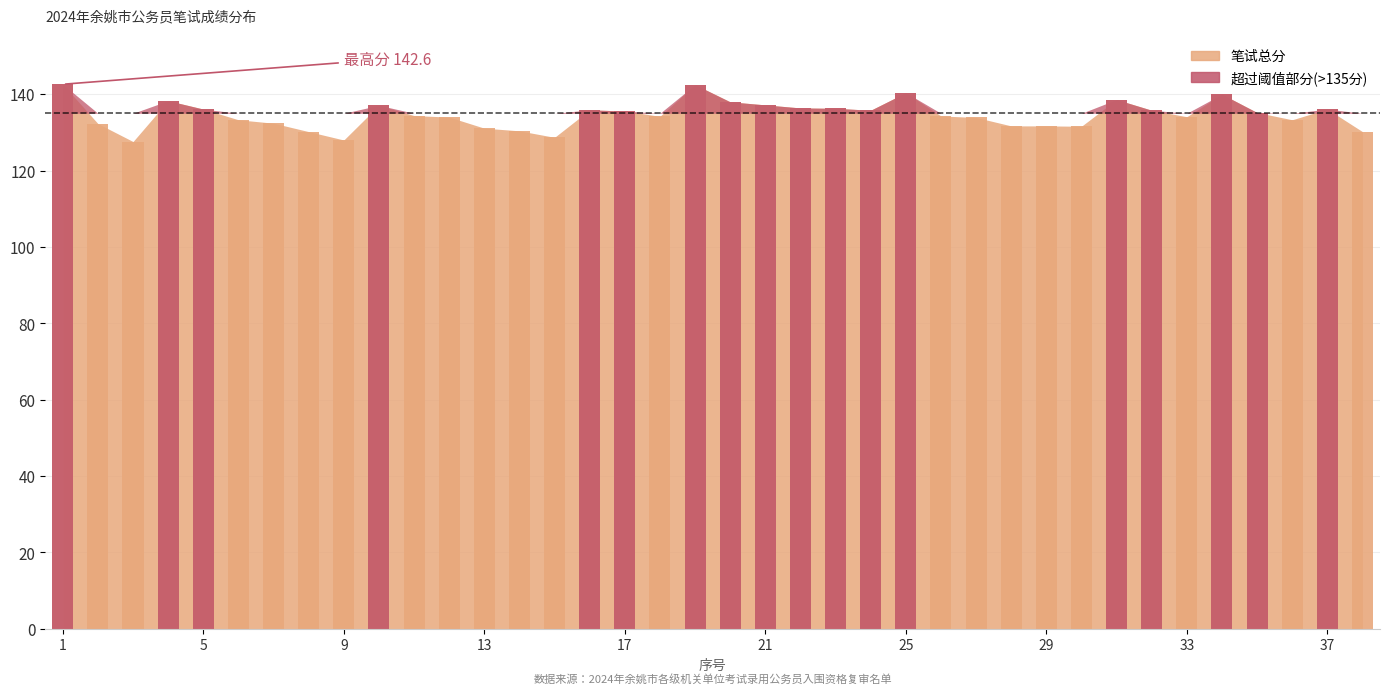

What is the maximum value shown in the chart?

142.6